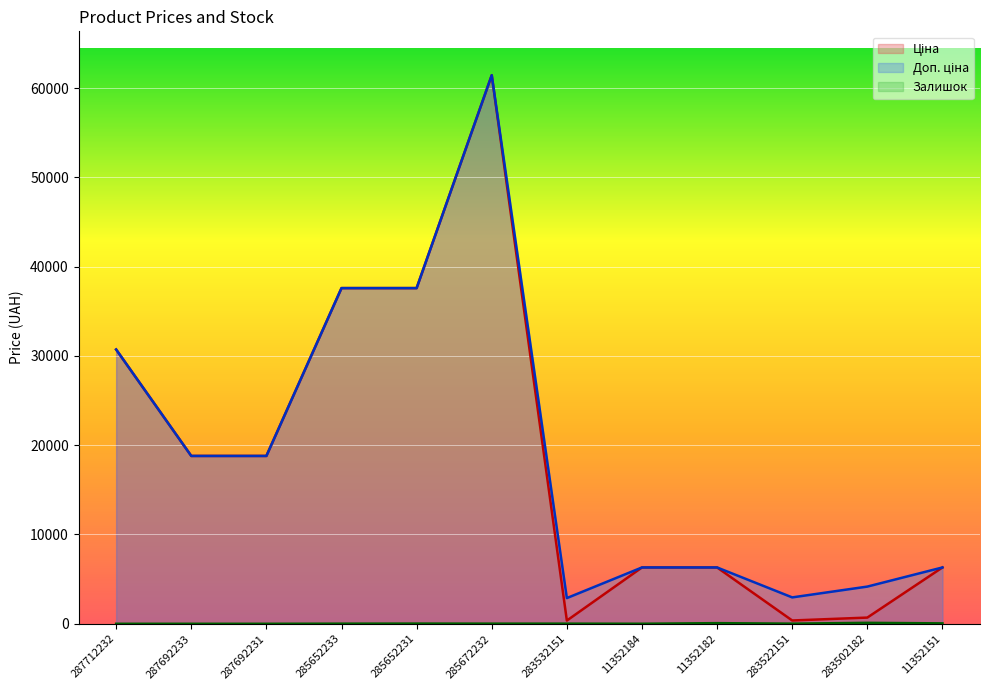

True or false: Залишок and Ціна cross at least once.

False